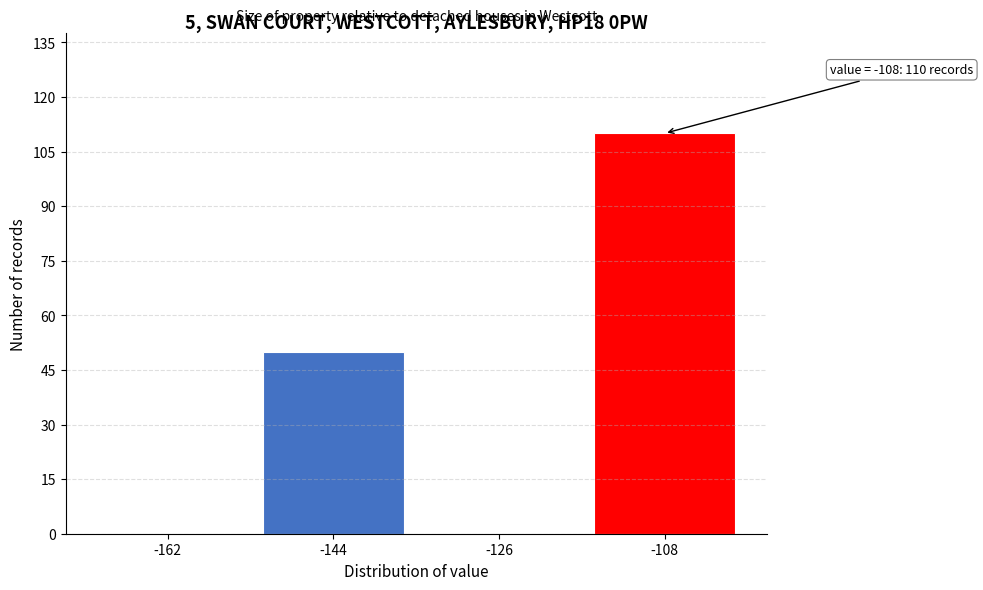

Reading left to right, what are all the values shown in this chart?

-162=0	-144=50	-126=0	-108=110